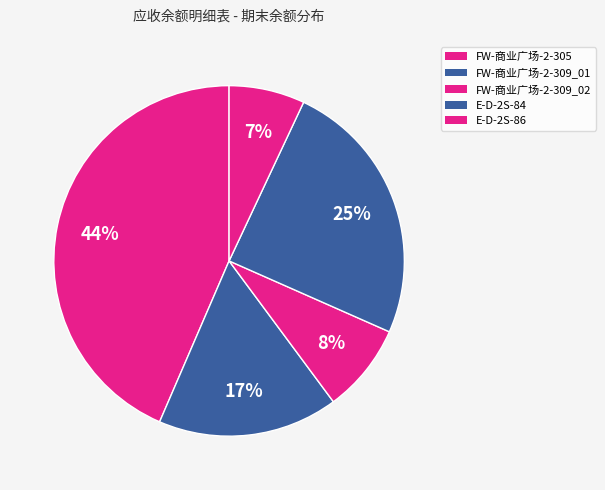

Count the number of slices in the pie.

5